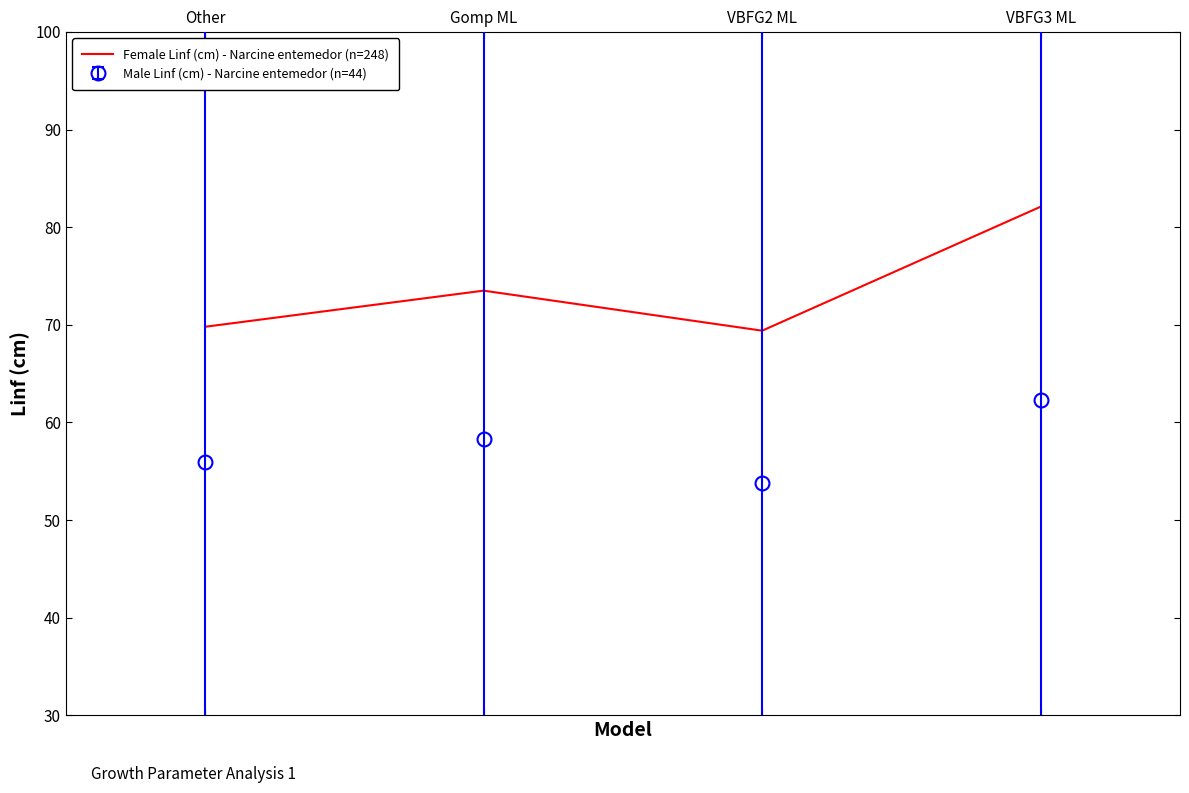

At which category does the chart reach its minimum across all series?

VBFG2 ML